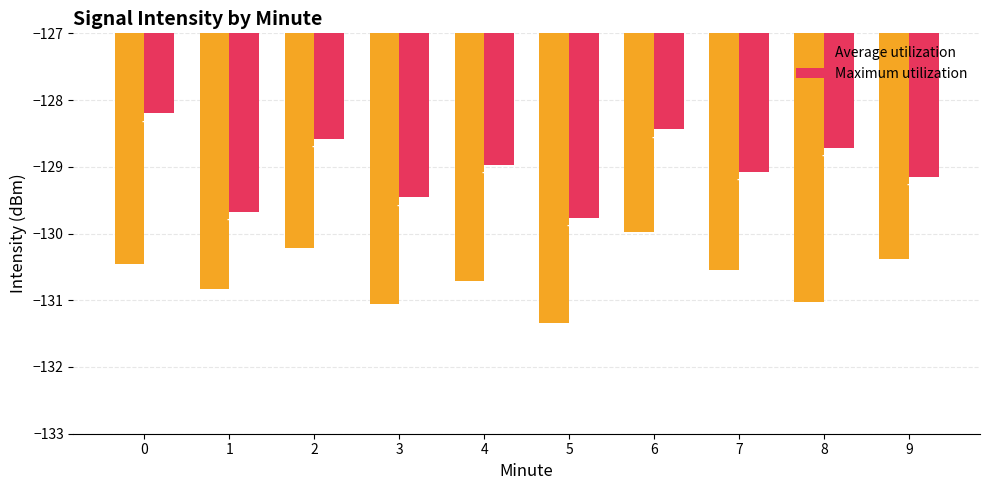

Which category has the lowest value in the Maximum utilization series?

5